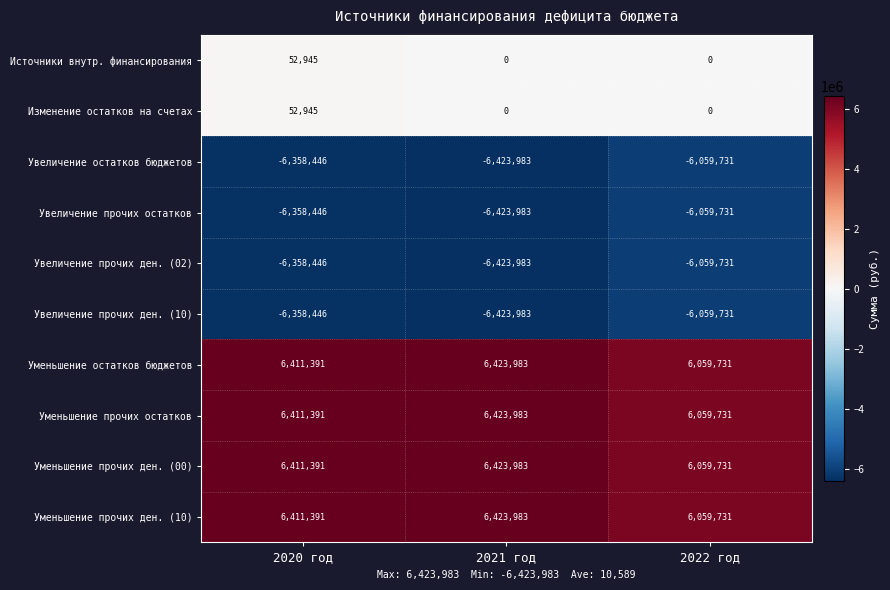

What is the average value of the Увеличение прочих ден. (02) series?

-6280720